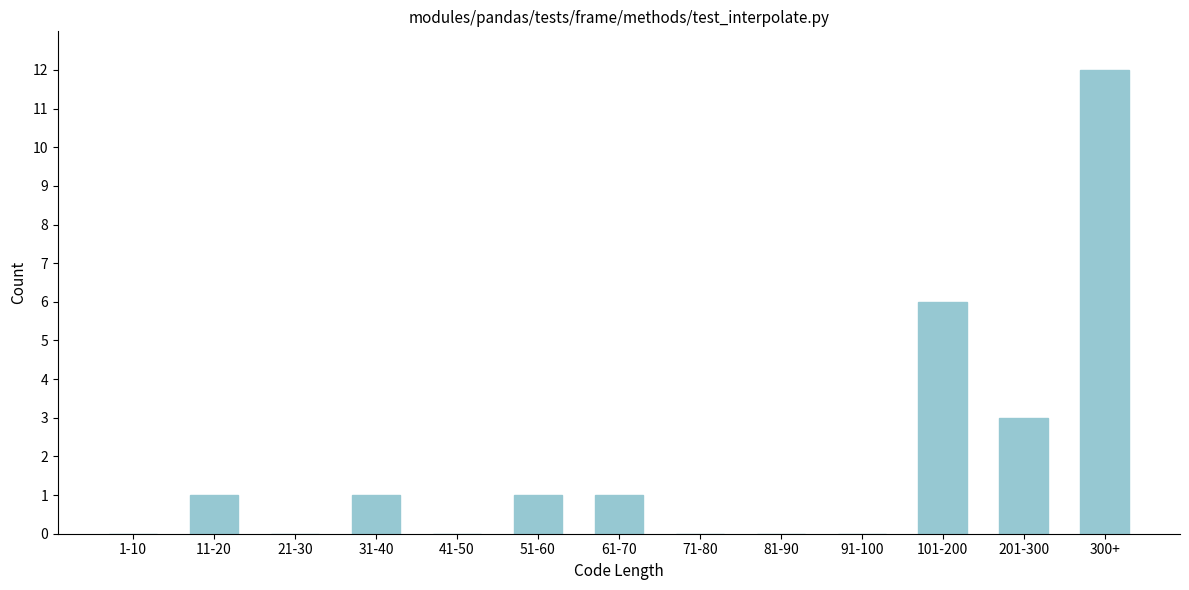

Reading right to left, transcribe all the data shown in this chart.

300+=12	201-300=3	101-200=6	91-100=0	81-90=0	71-80=0	61-70=1	51-60=1	41-50=0	31-40=1	21-30=0	11-20=1	1-10=0